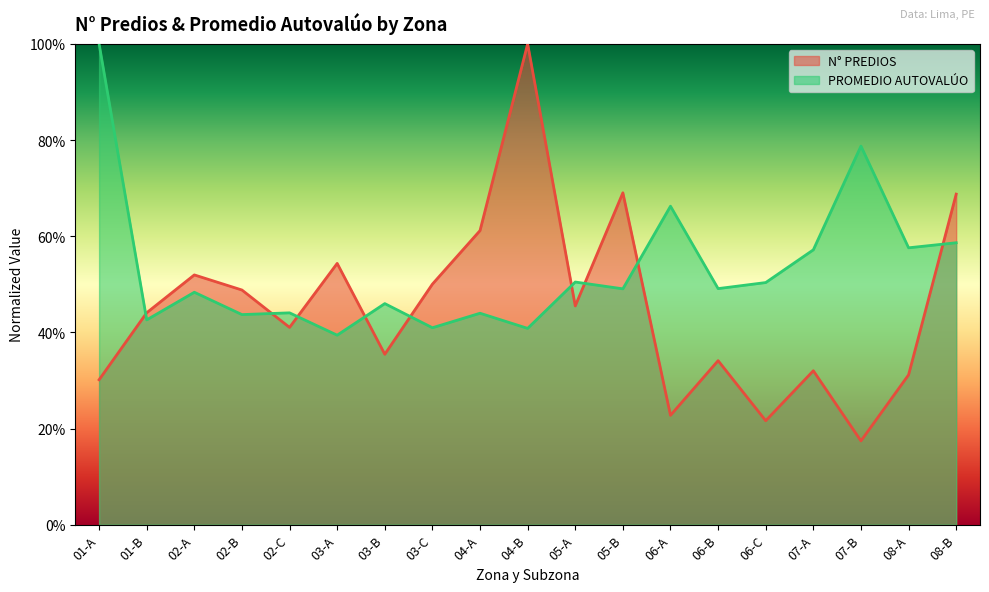

How many data points does each series have?

19